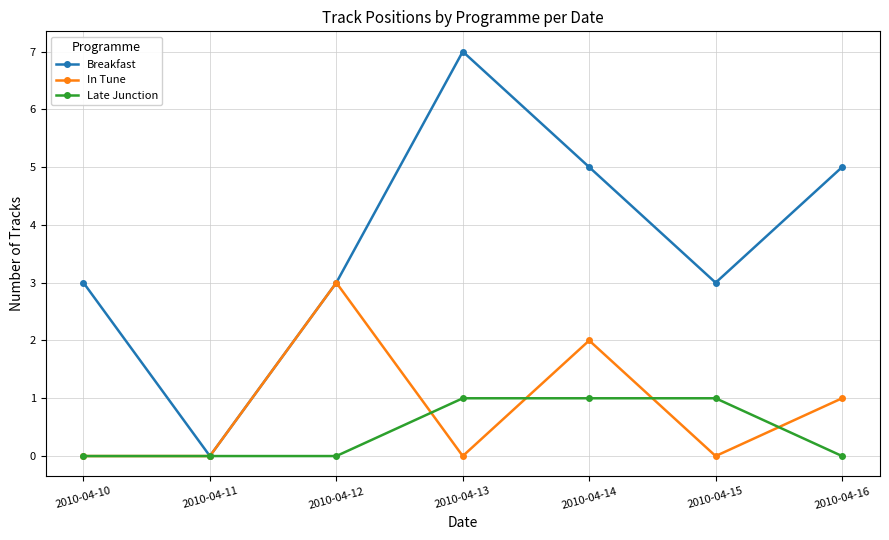

Which category has the lowest value in the Breakfast series?

2010-04-11